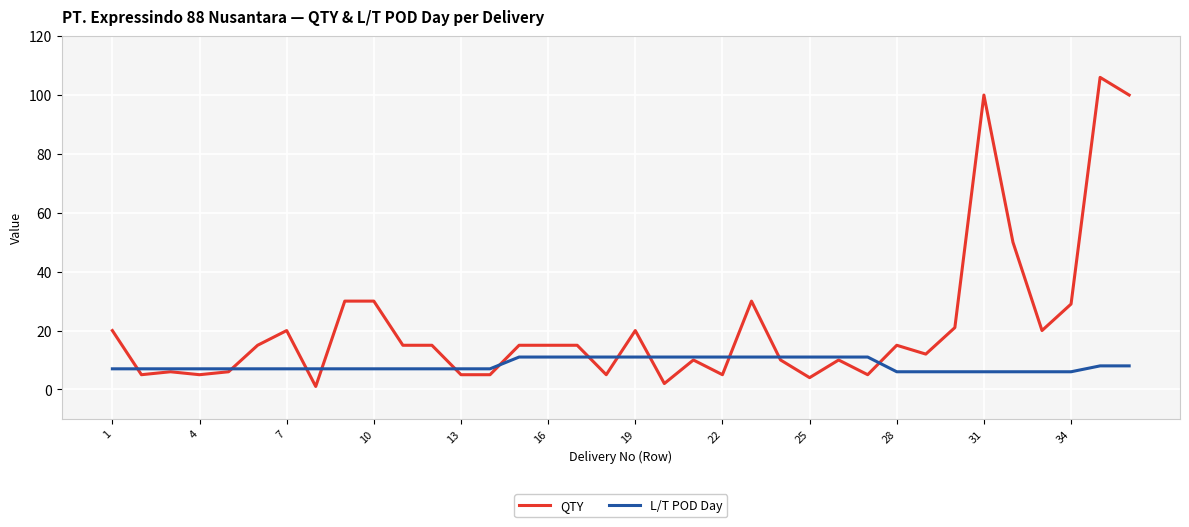

Which series has the widest spread of values?

QTY